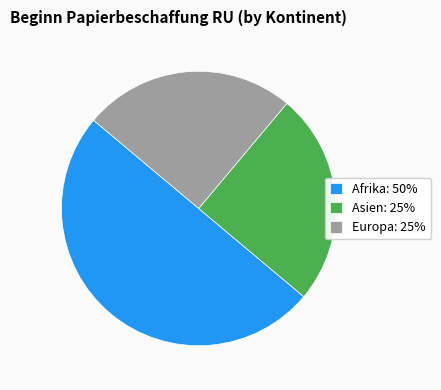

Is the sum of Europa: 25% and Afrika: 50% greater than half?

Yes